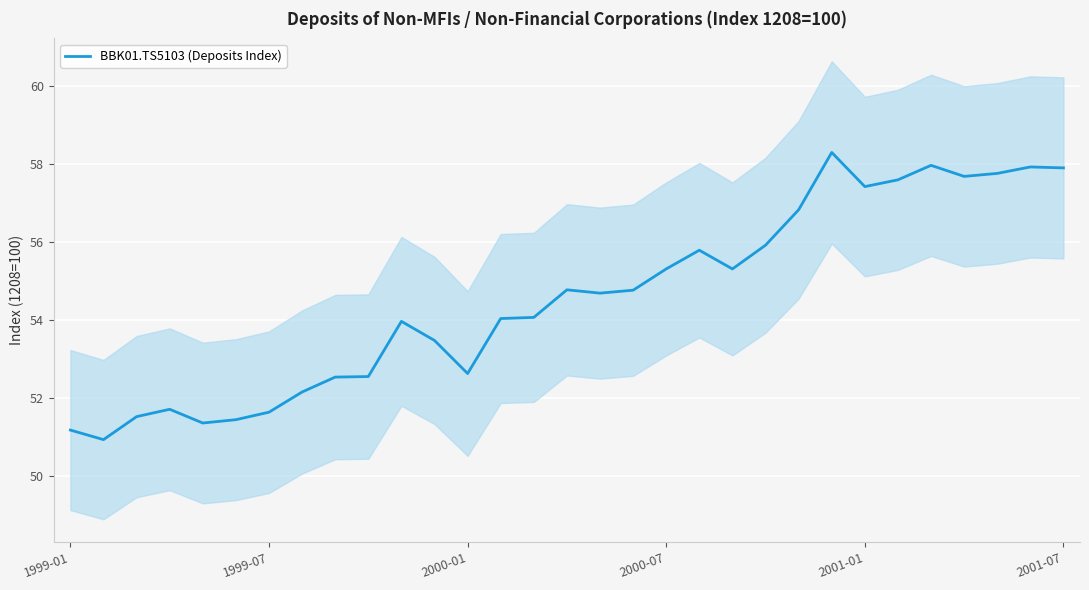

What is the average value?

54.6